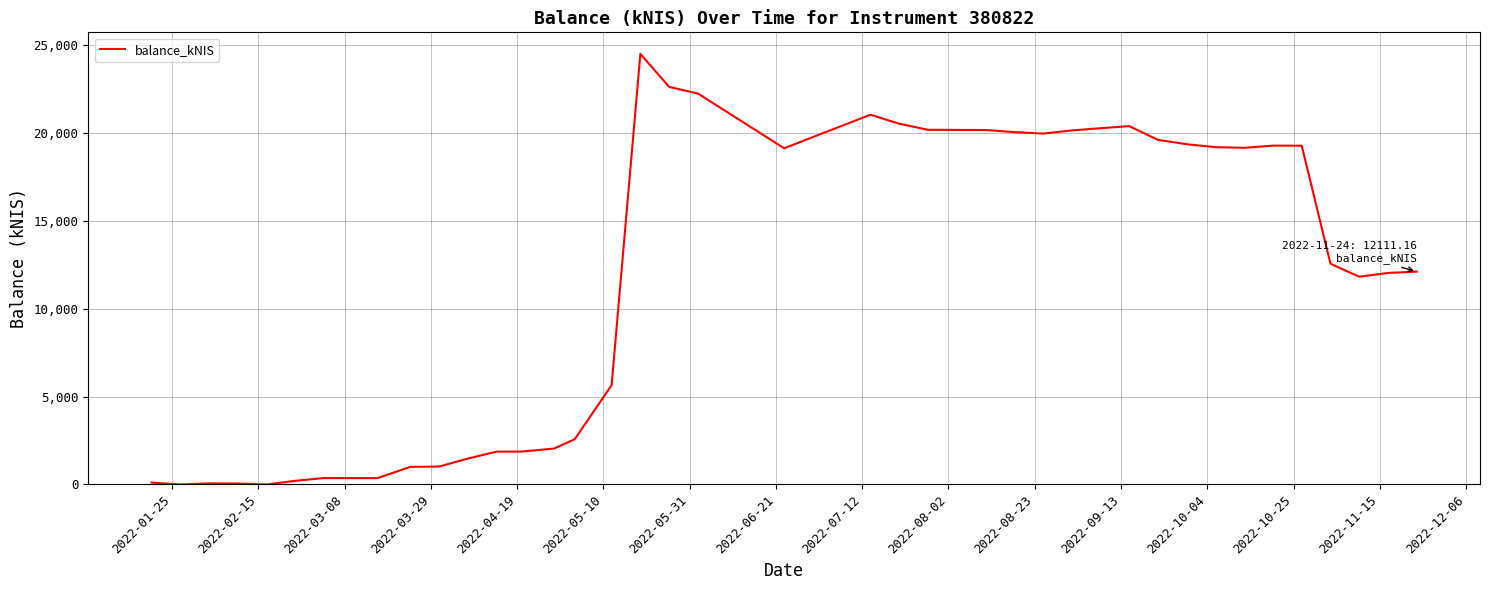

What is the difference between the maximum and minimum values?

24496.4